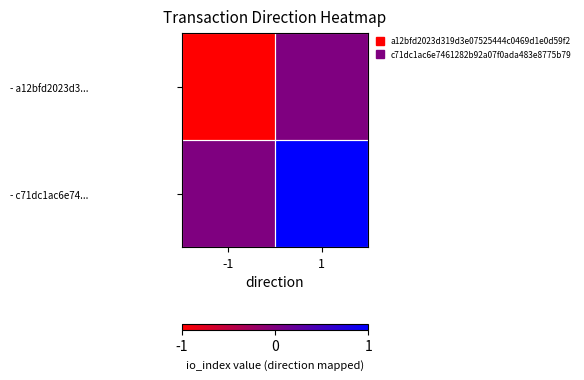

Between 1 and -1, which is larger?

1